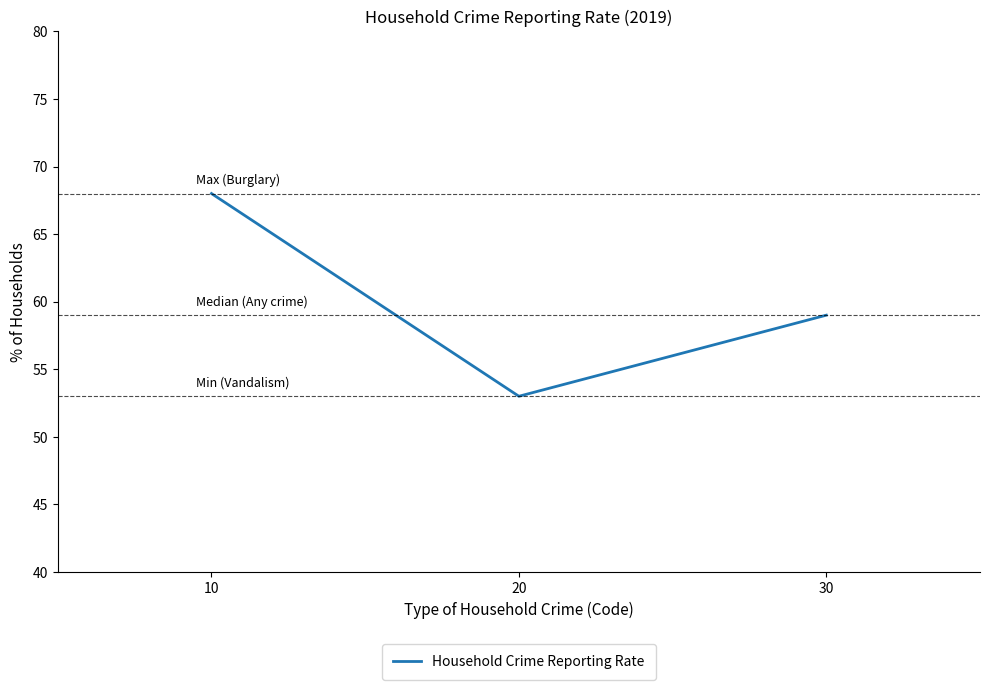

The value at 30 is 59. True or false?

True